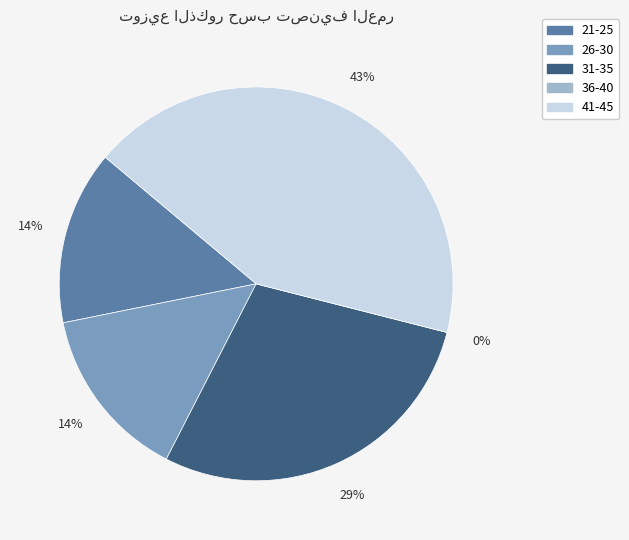

What is the change in value from 26-30 to 41-45?

+2